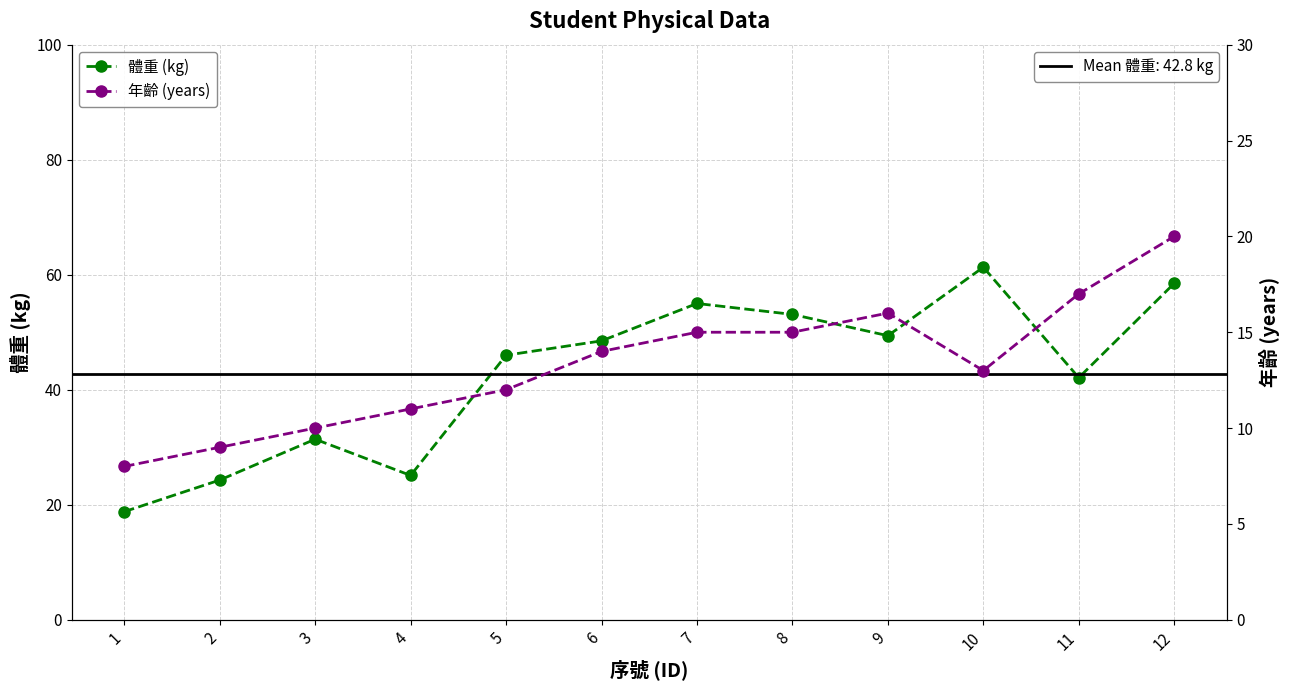

What is the lowest value of the 體重 (kg) series?

18.8